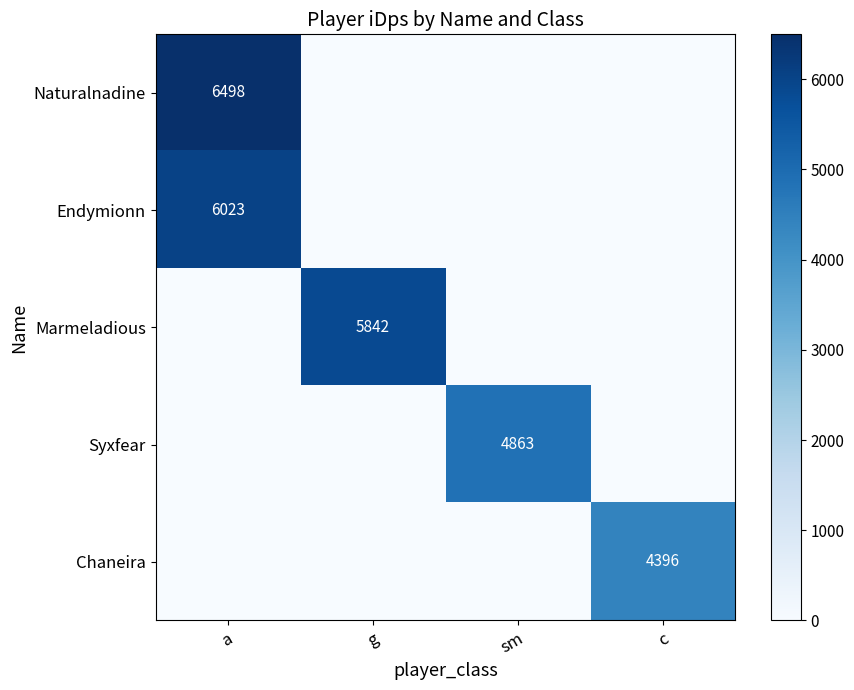

At which category is the sum across all series the highest?

a